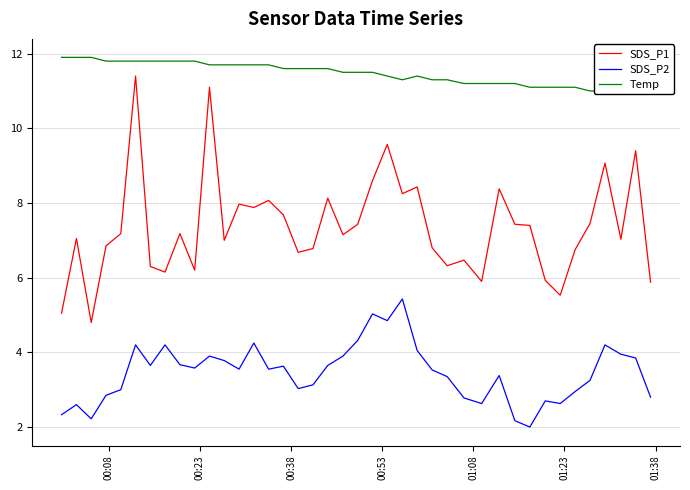

How many interior local peaks does the Temp series have?

1